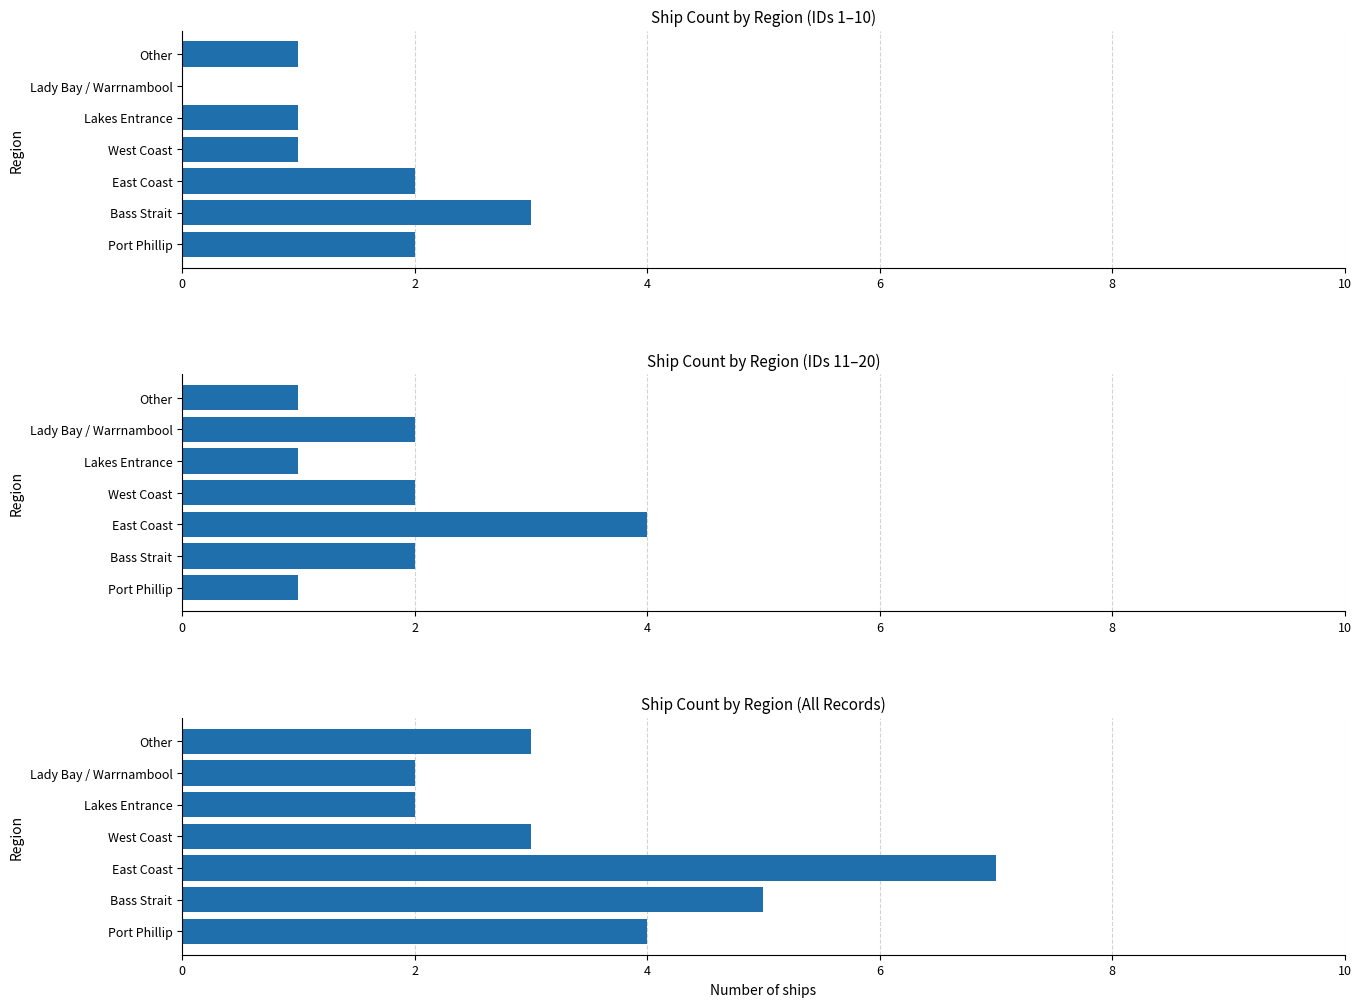

True or false: the data shows 3 at Lakes Entrance.

False